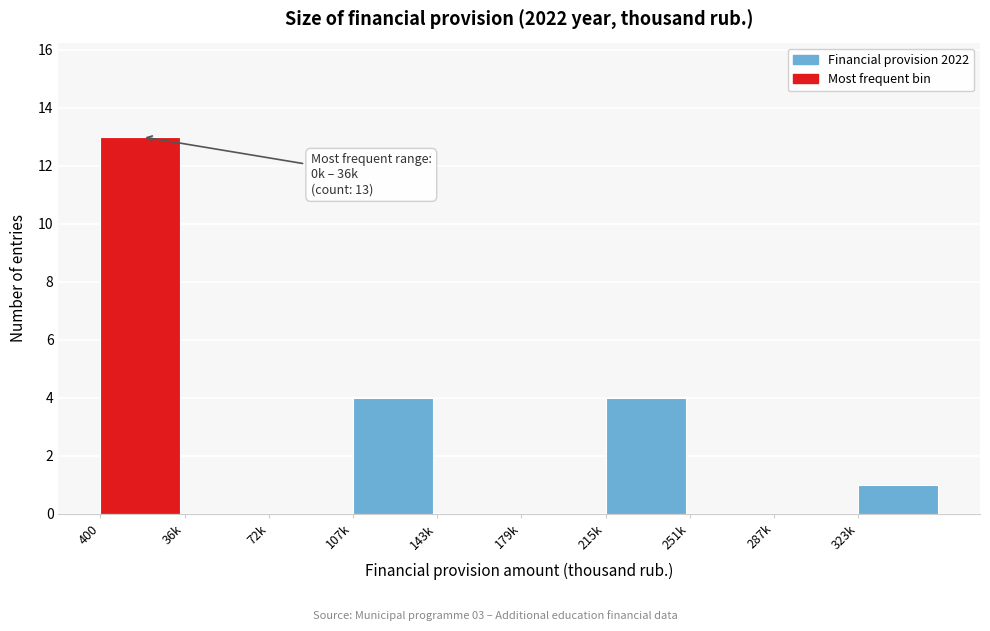

Reading left to right, list all the values displayed in this chart.

400=13	36k=0	72k=0	107k=4	143k=0	179k=0	215k=4	251k=0	287k=0	323k=1